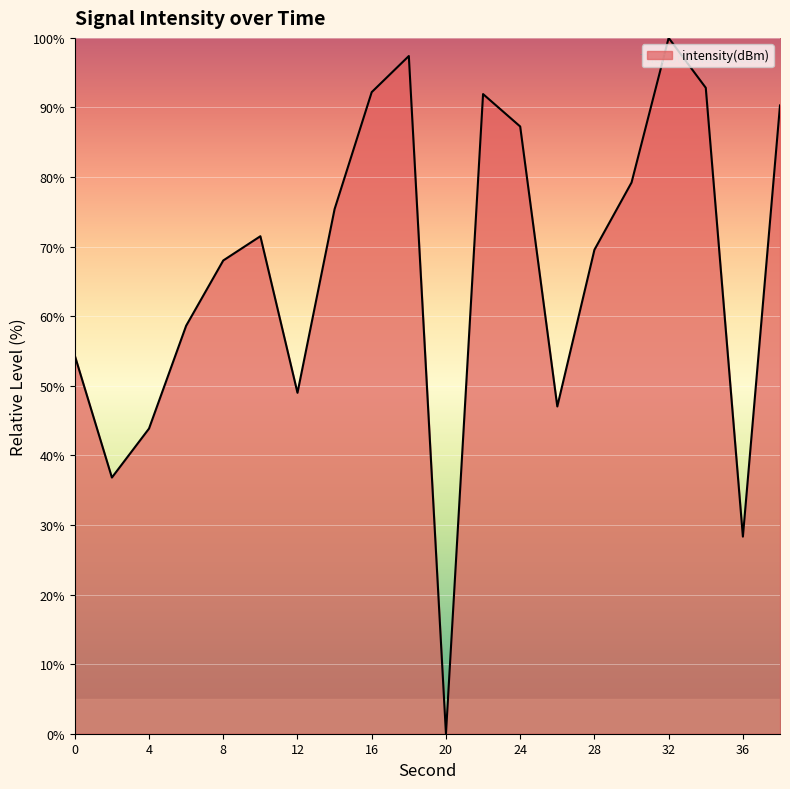

What is the greatest value displayed?

100.0